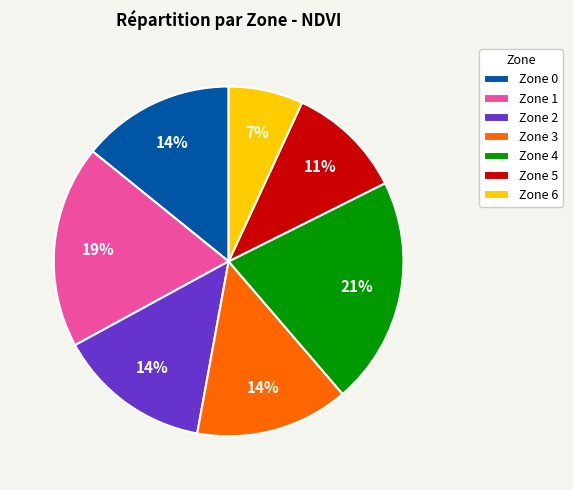

Which category has the smallest portion of the pie?

Zone 6